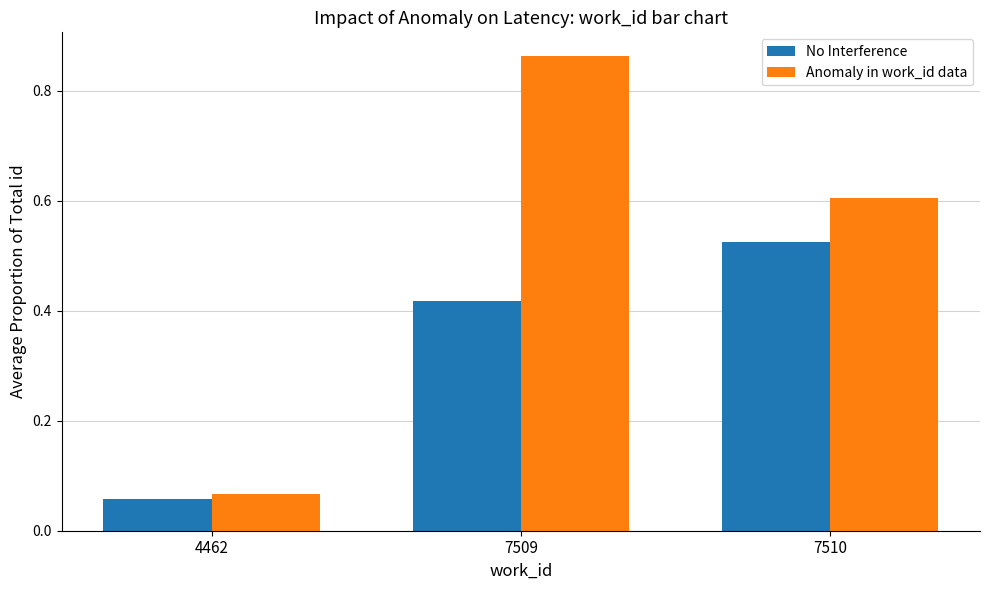

Are the bars horizontal?

No